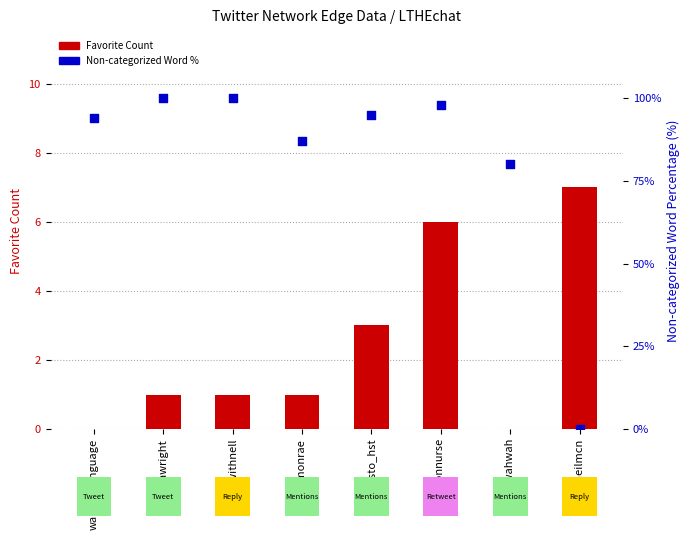

Which series has the largest Y range (max minus min)?

Non-categorized Word %